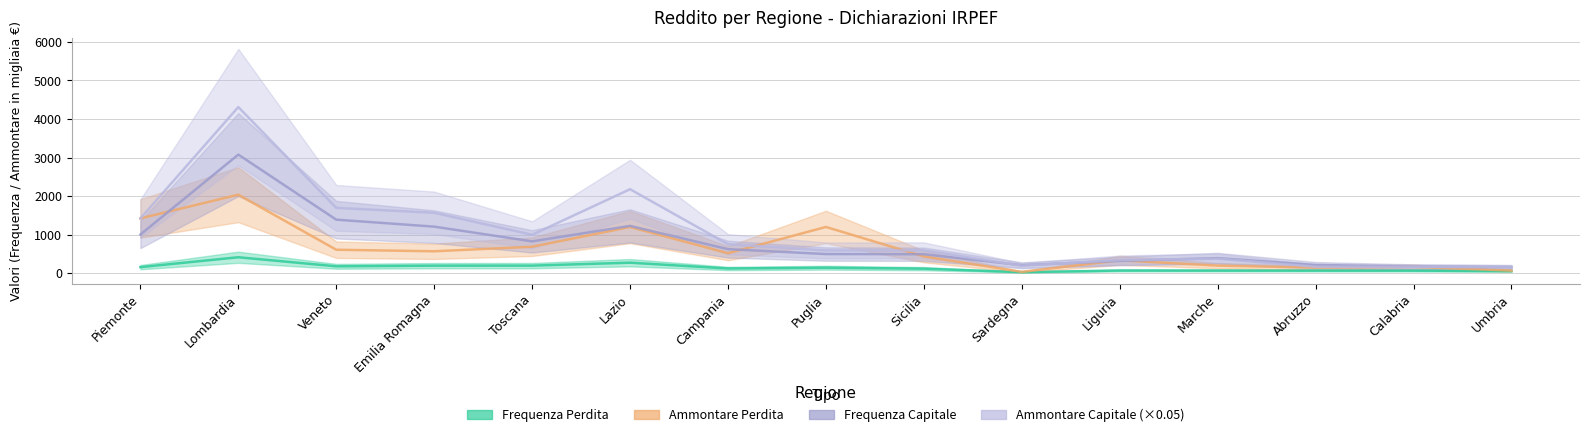

At which label does Ammontare Perdita reach its peak?

Lombardia